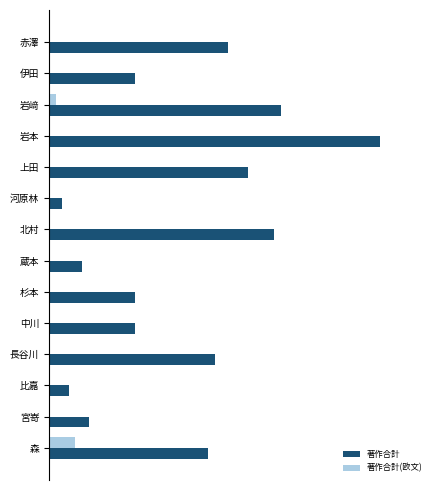

Rank the series by their maximum value, from lowest to highest.

著作合計(欧文), 著作合計